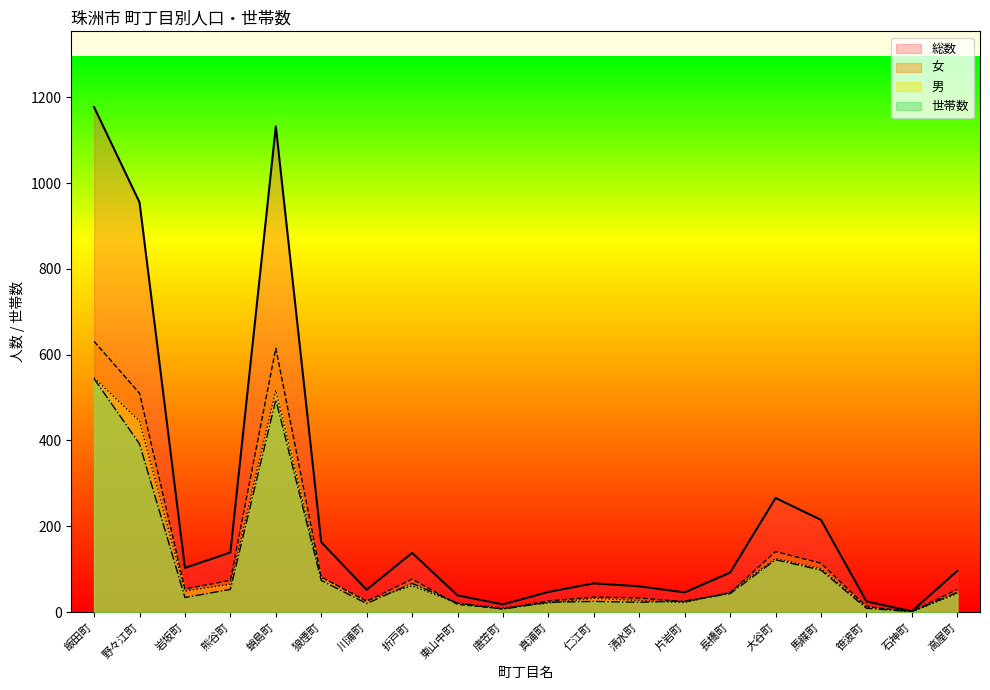

At which category does the chart reach its peak across all series?

飯田町